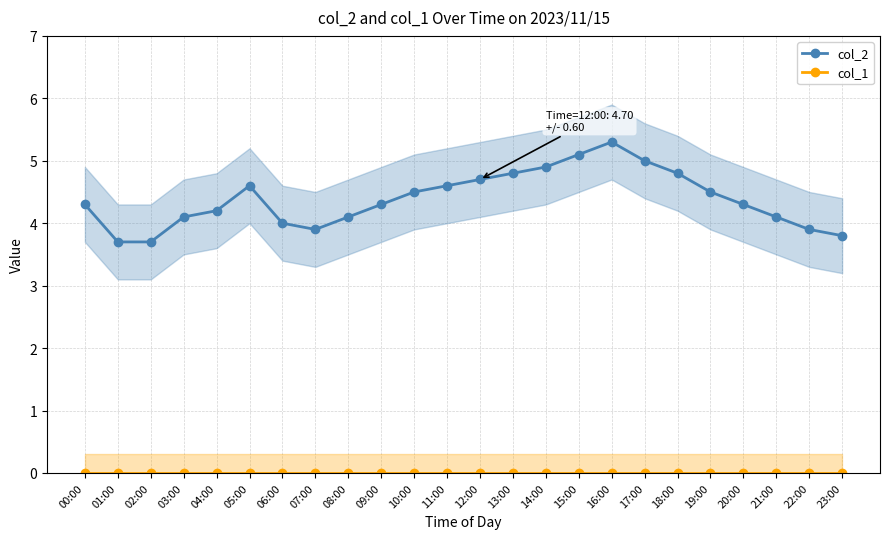

True or false: col_2 and col_1 intersect in this chart.

False